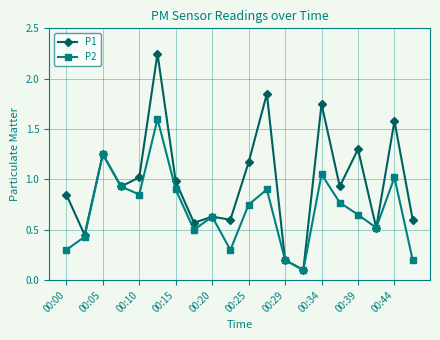

How many categories are shown in the chart?

20